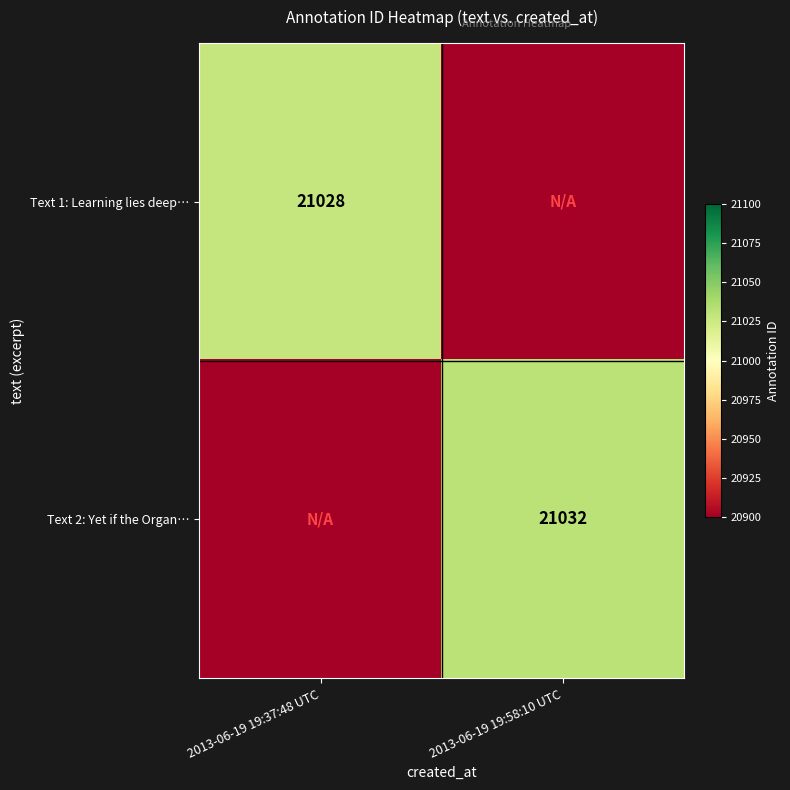

Is the value of Text 1: Learning lies deep… at 2013-06-19 19:37:48 UTC greater than the value of Text 2: Yet if the Organ… at 2013-06-19 19:58:10 UTC?

No